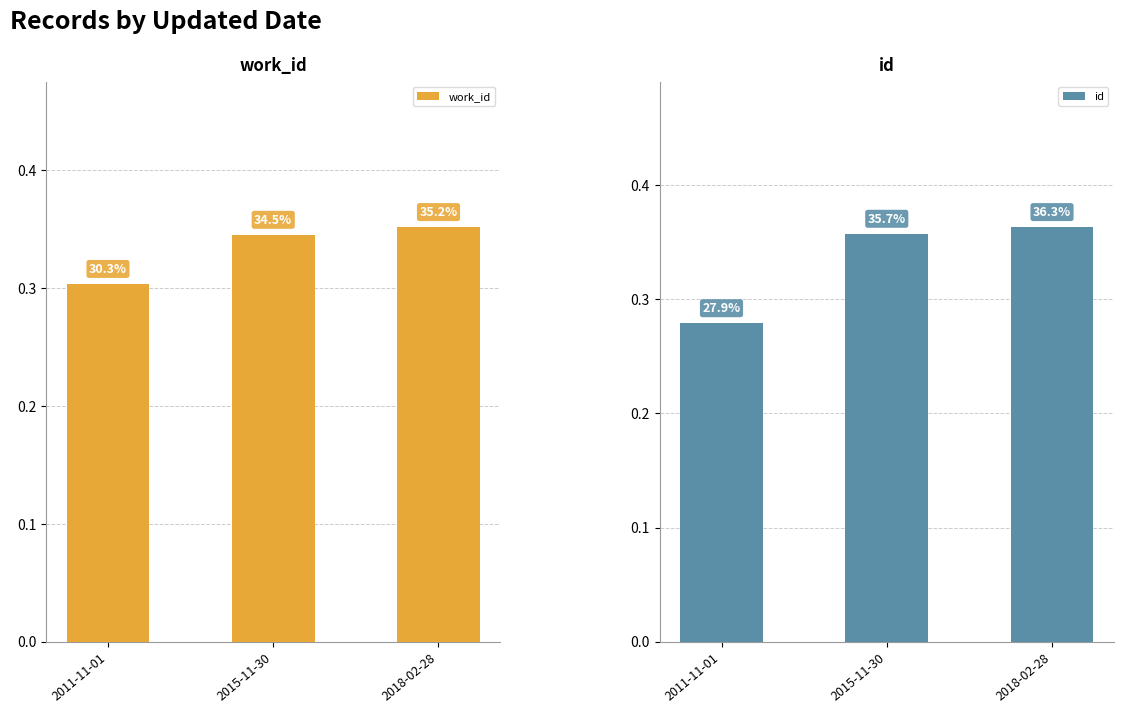

What is the value of the id bar at the 1st from the left?

0.3